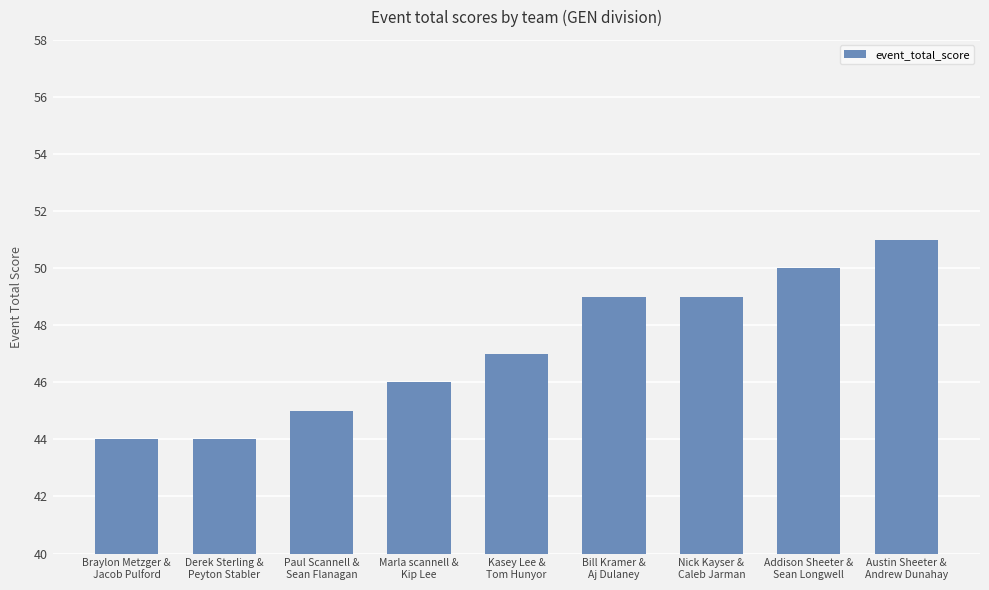

The chart shows a value of 50 at Addison Sheeter &
Sean Longwell. True or false?

True